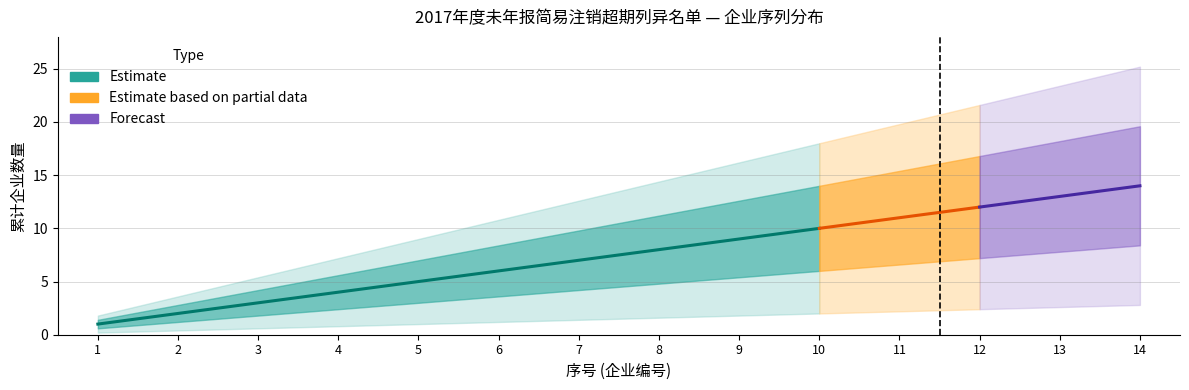

Which series has the widest spread of values?

Estimate